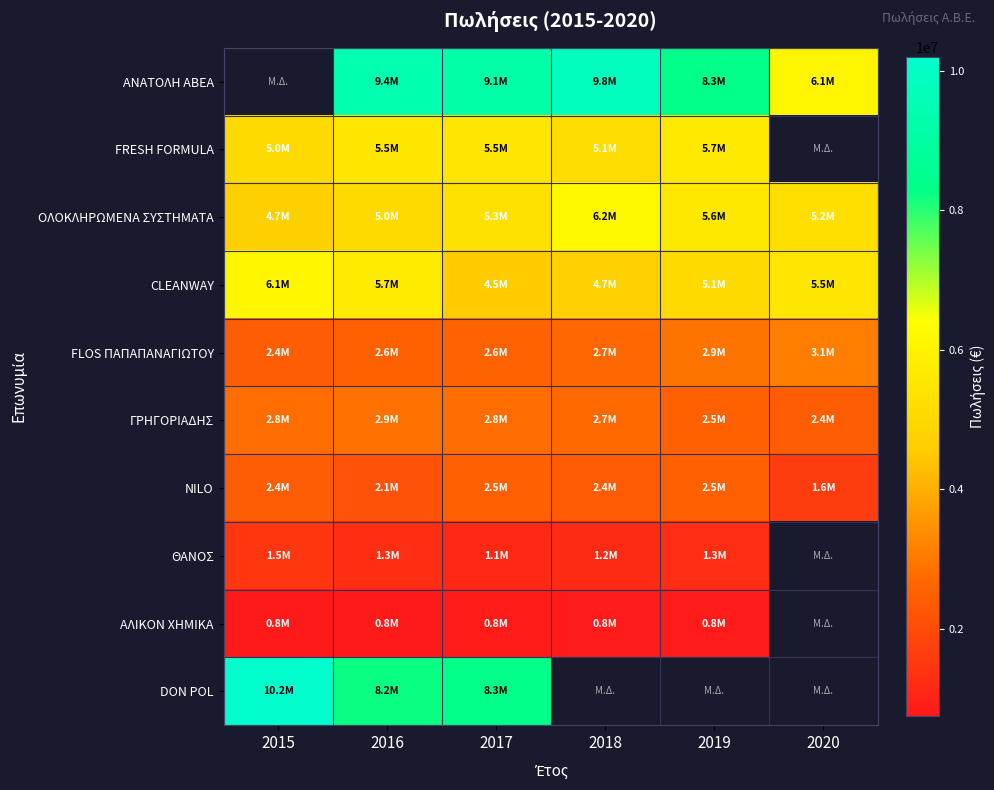

Rank the series by their maximum value, from highest to lowest.

ΑΝΑΤΟΛΗ ΑΒΕΑ, DON POL, ΟΛΟΚΛΗΡΩΜΕΝΑ ΣΥΣΤΗΜΑΤΑ, CLEANWAY, FRESH FORMULA, FLOS ΠΑΠΑΠΑΝΑΓΙΩΤΟΥ, ΓΡΗΓΟΡΙΑΔΗΣ, NILO, ΘΑΝΟΣ, ΑΛΙΚΟΝ ΧΗΜΙΚΑ